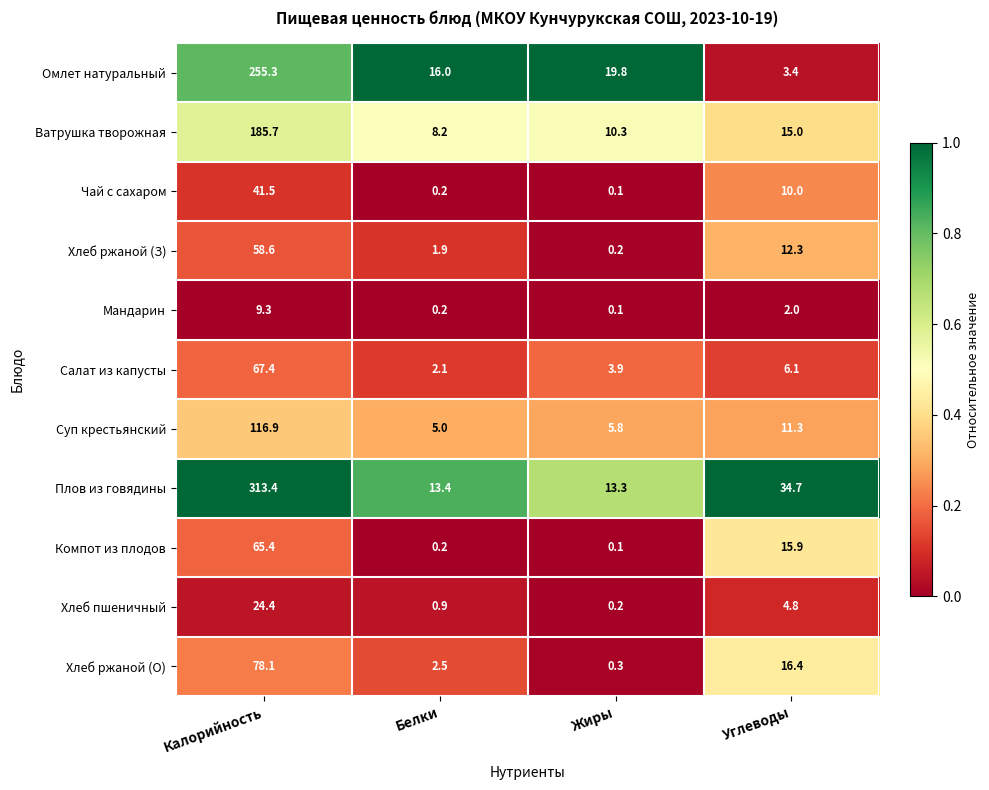

At which category is the sum across all series the highest?

Калорийность